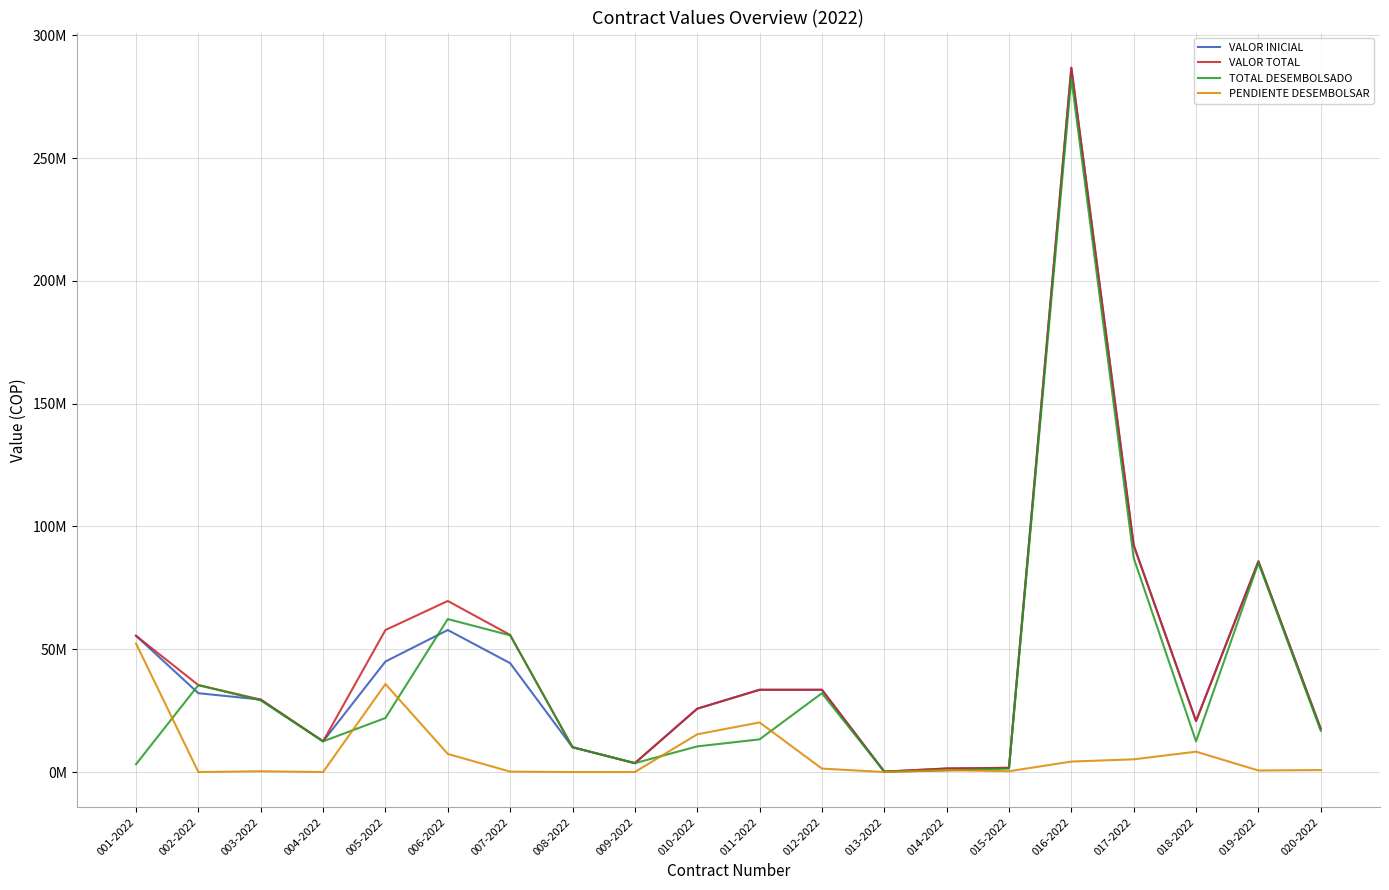

What is the sum of all PENDIENTE DESEMBOLSAR values?

153219284